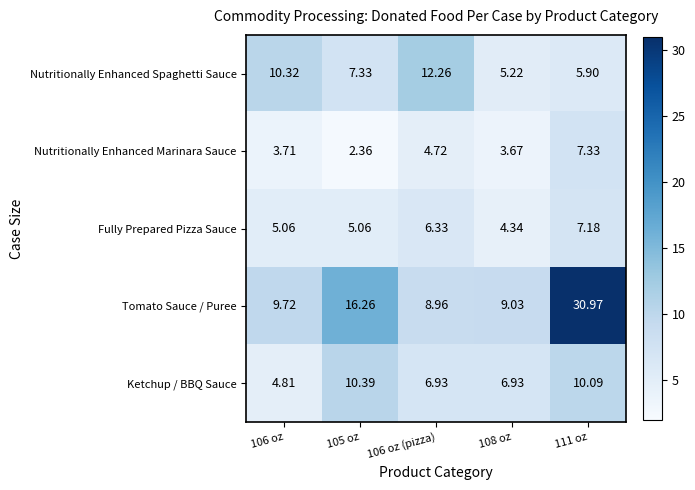

Which series has the largest range (max minus min)?

Tomato Sauce / Puree